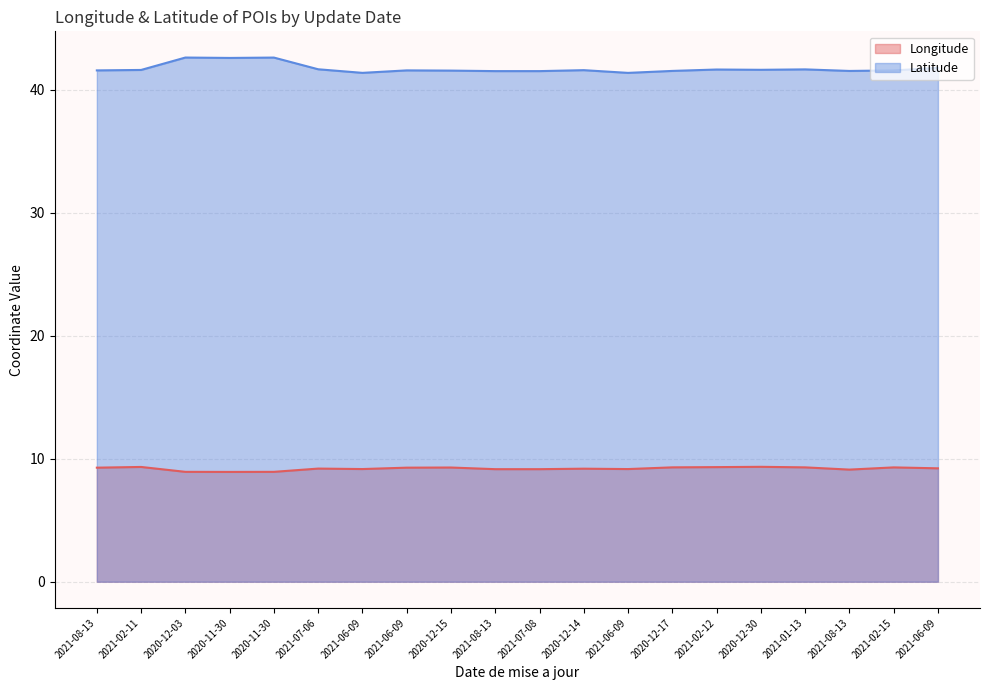

List the labels in order of Longitude value, largest first.

2020-12-30, 2021-02-11, 2021-02-12, 2020-12-17, 2021-01-13, 2021-02-15, 2020-12-15, 2021-06-09, 2021-08-13, 2021-06-09, 2021-07-06, 2020-12-14, 2021-06-09, 2021-06-09, 2021-08-13, 2021-07-08, 2021-08-13, 2020-12-03, 2020-11-30, 2020-11-30